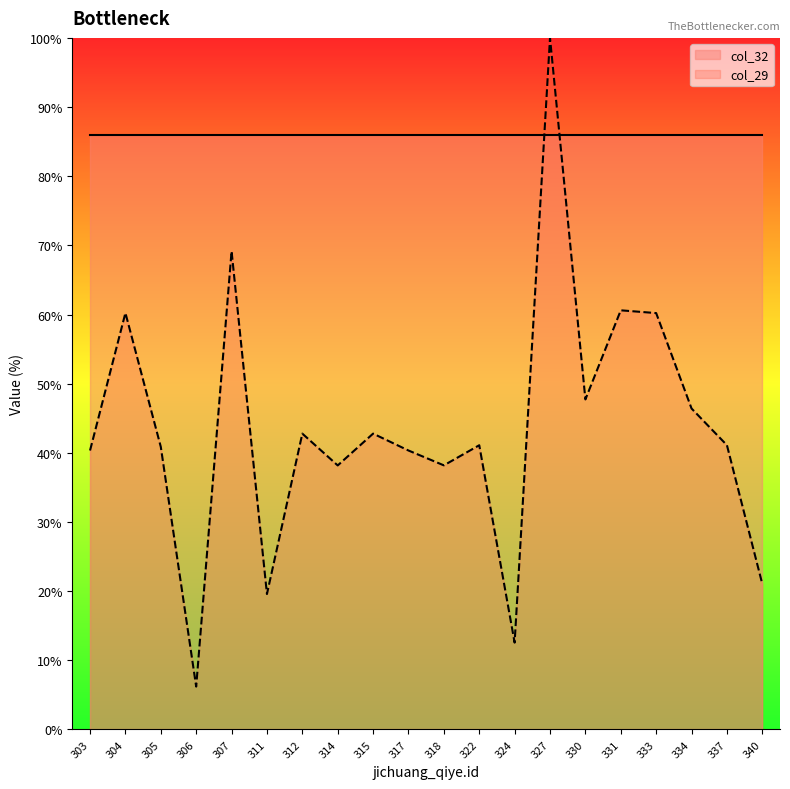

What is the difference between the second highest and second lowest values?

56.6